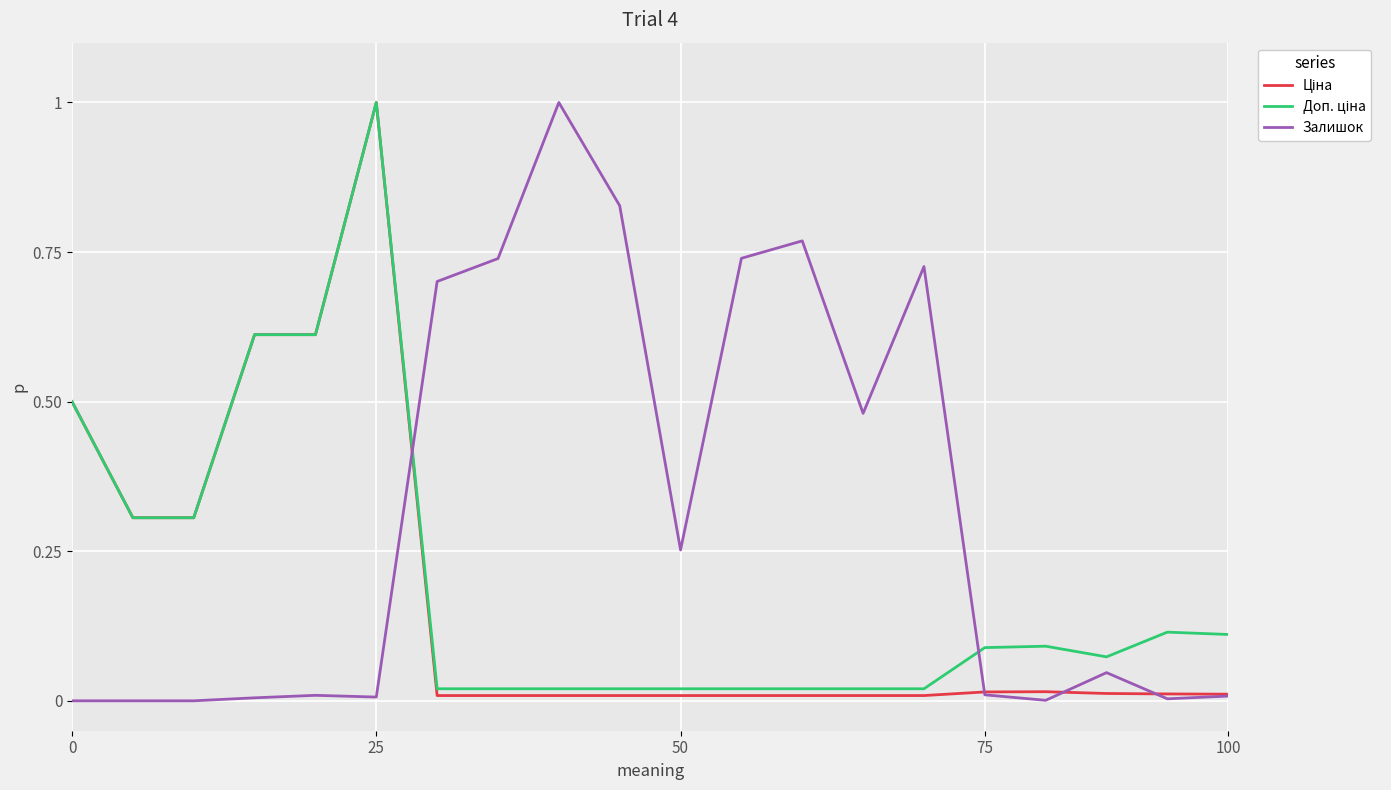

What is the greatest value displayed?

1.0